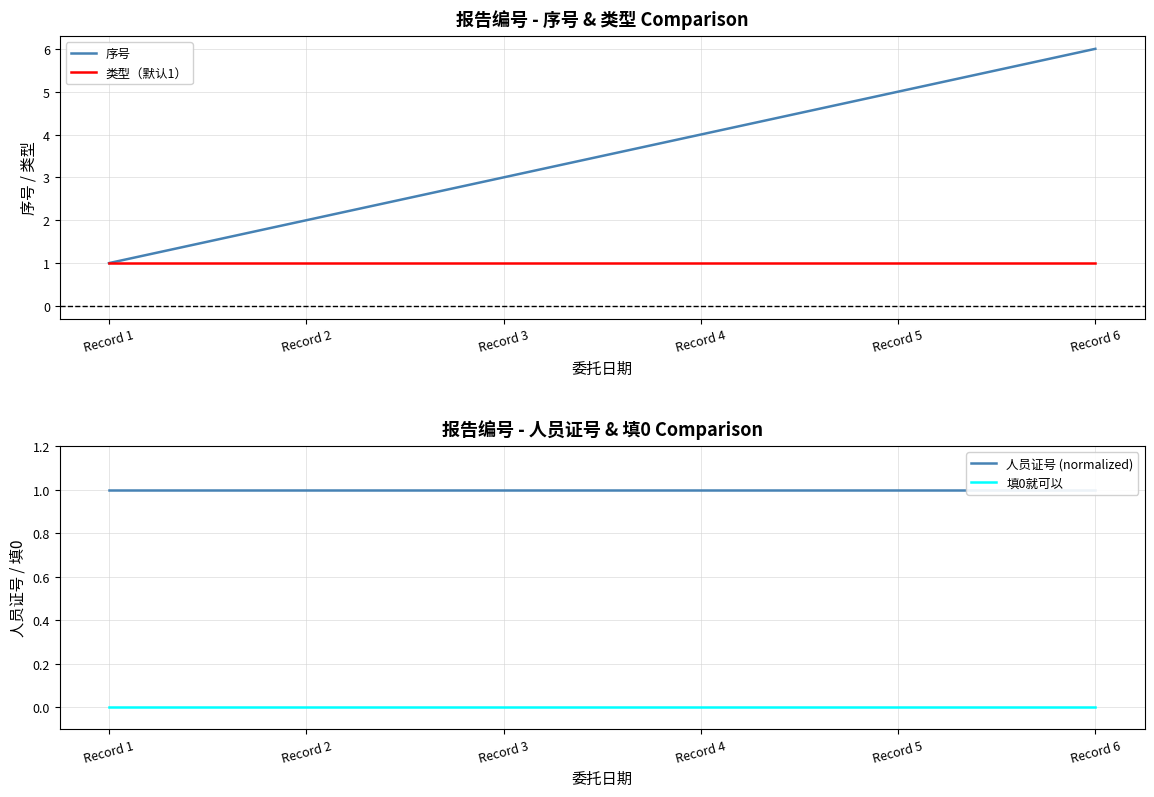

Is the value of 人员证号 (normalized) at Record 1 greater than the value of 序号 at Record 4?

No